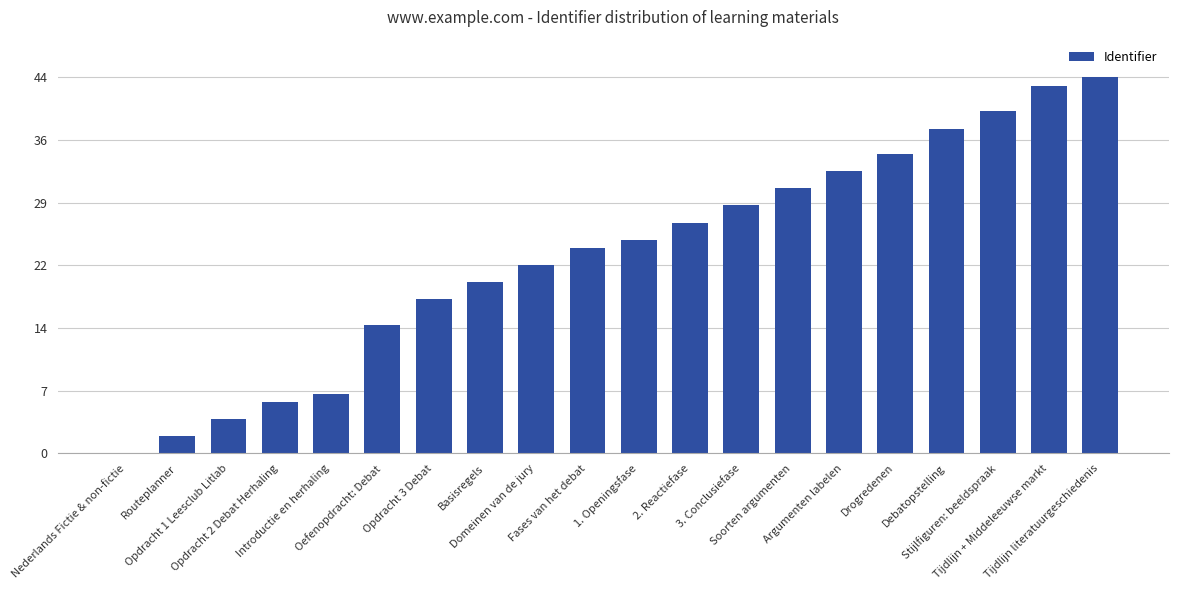

What is the change in value from Routeplanner to Opdracht 1 Leesclub Litlab?

+2